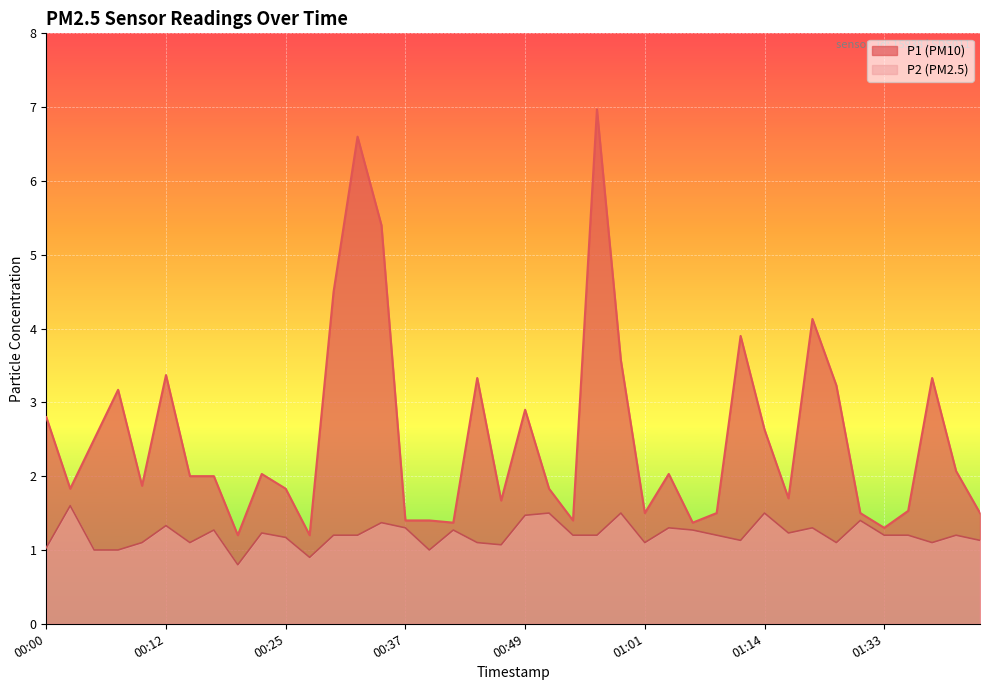

In P2, how many points are lower than both neighbors (excluding endpoints)?

10